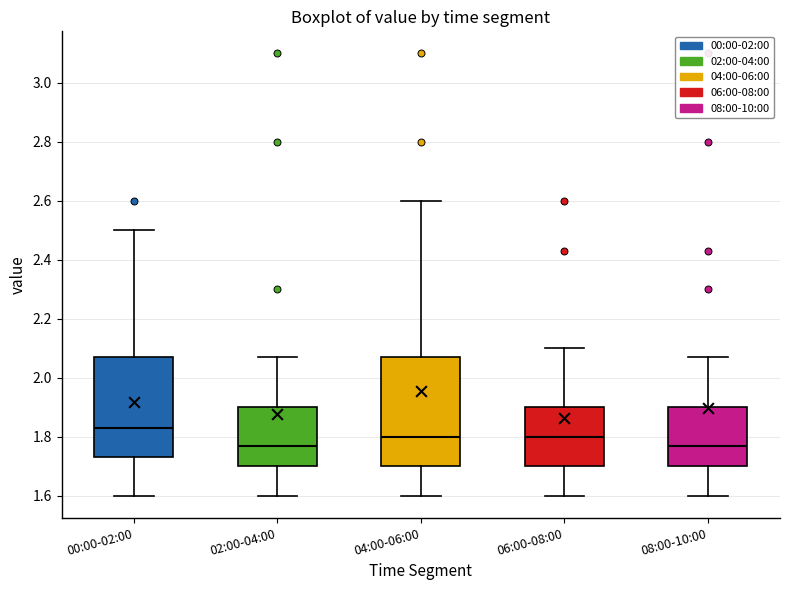

Where does the median line of the box for 08:00-10:00 sit on the y-axis? The values are not printed on the chart, so give them approximately, as read against the axis.

1.78